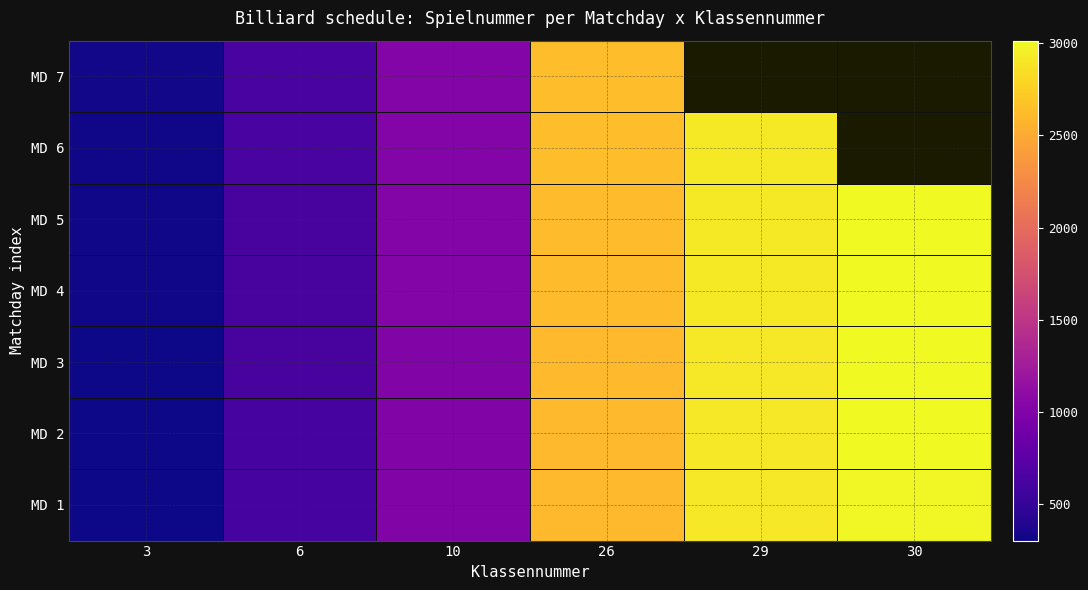

What is the difference between the maximum and minimum values in the MD 2 series?

2701